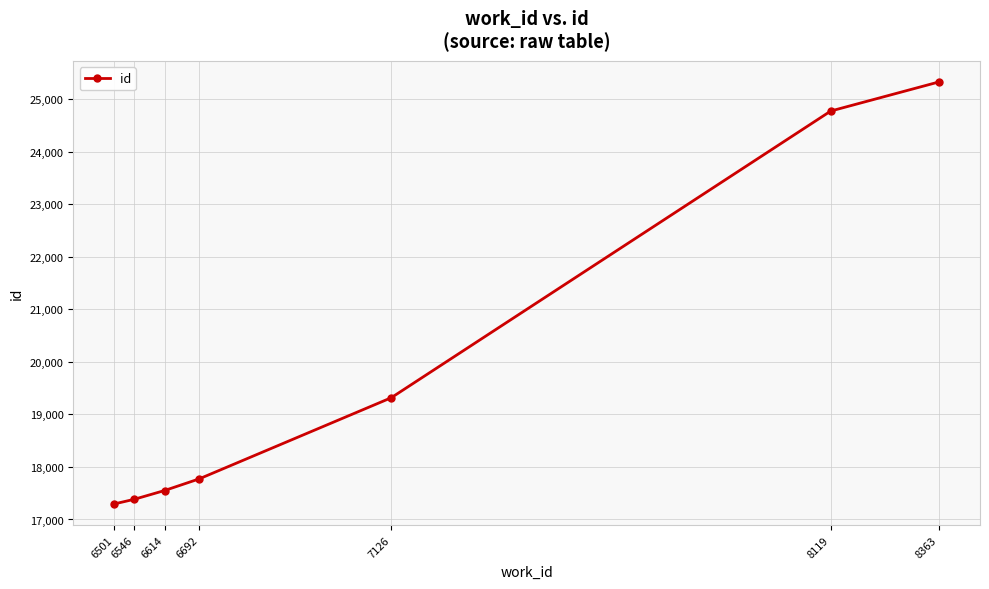

Count the number of data series in this chart.

1